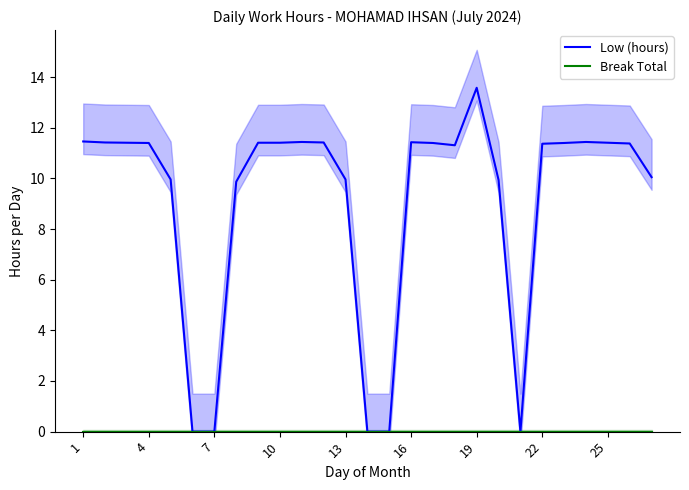

Rank the series by their average value, from lowest to highest.

Break Total, Low (hours)